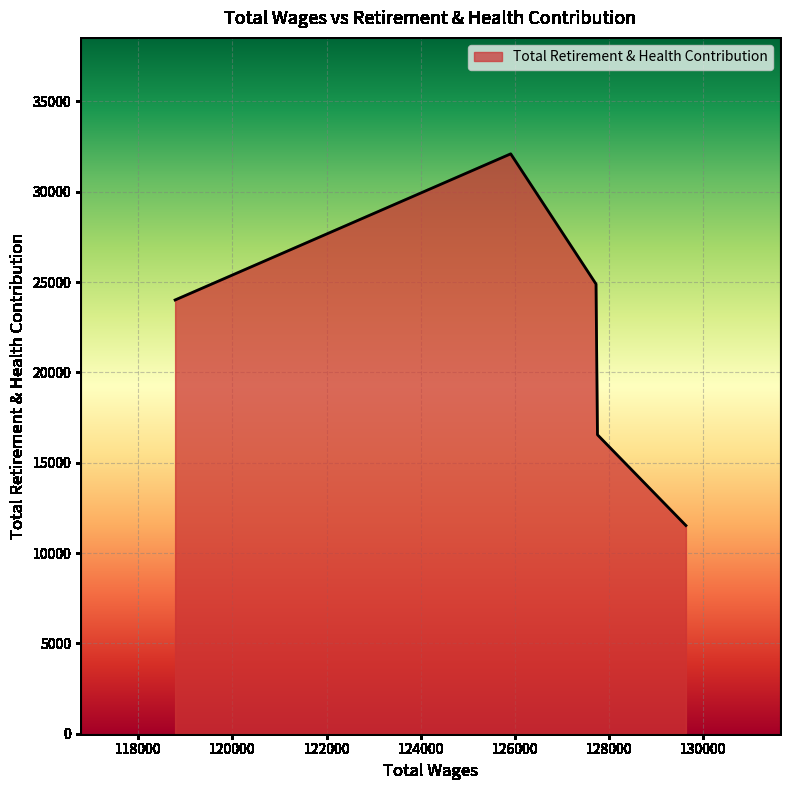

What is the difference between the second highest and minimum values?

13369